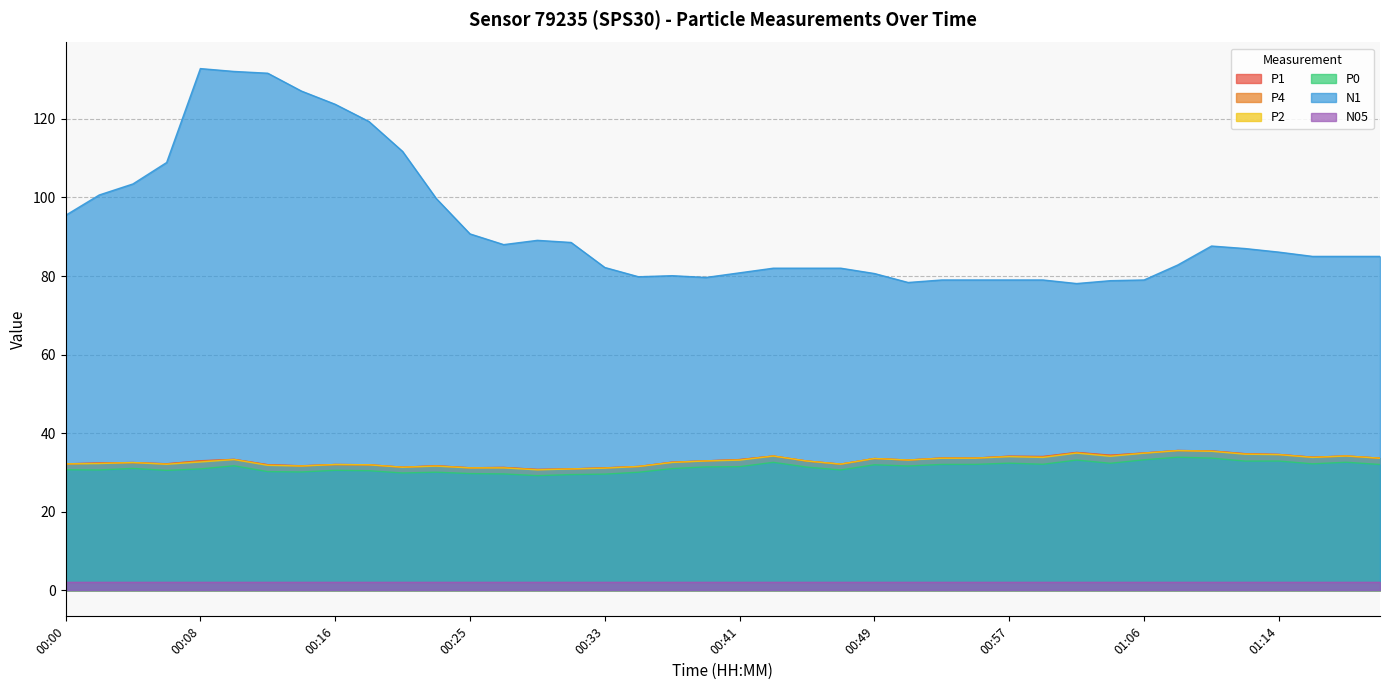

Which series has the widest spread of values?

N1